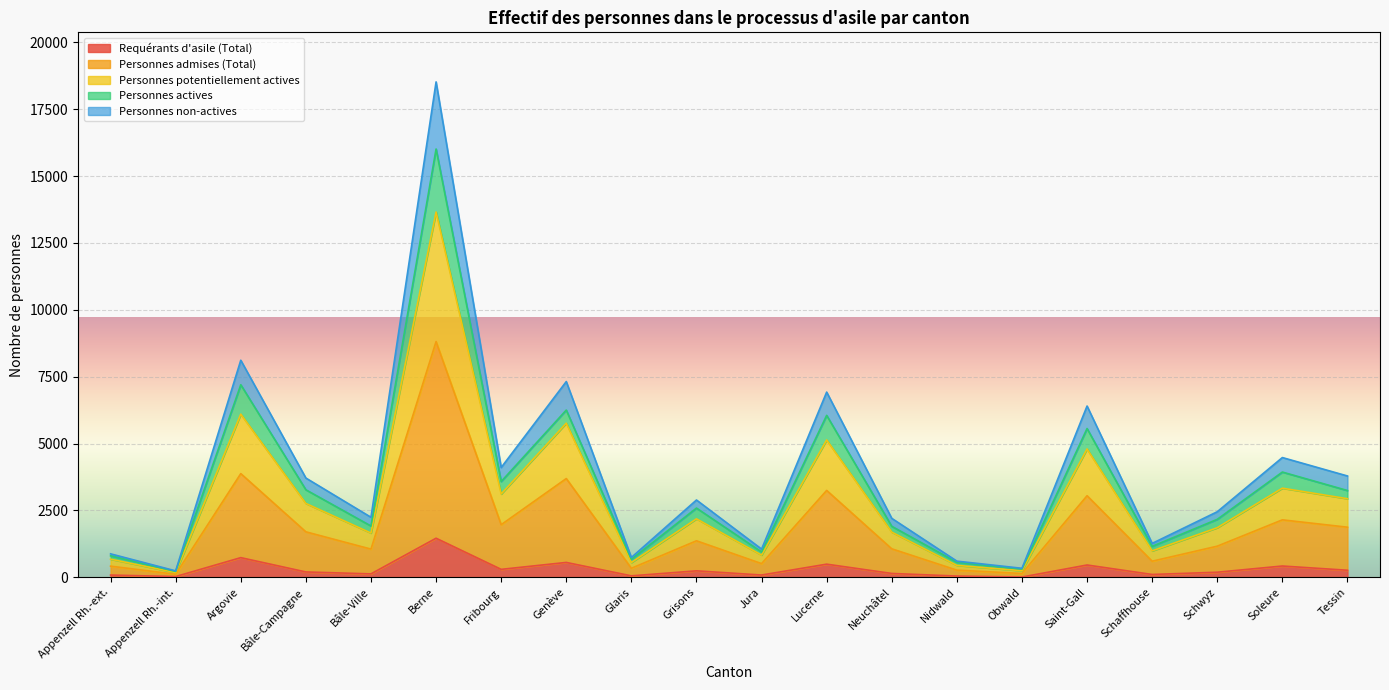

Which series has the largest range (max minus min)?

Personnes non-actives